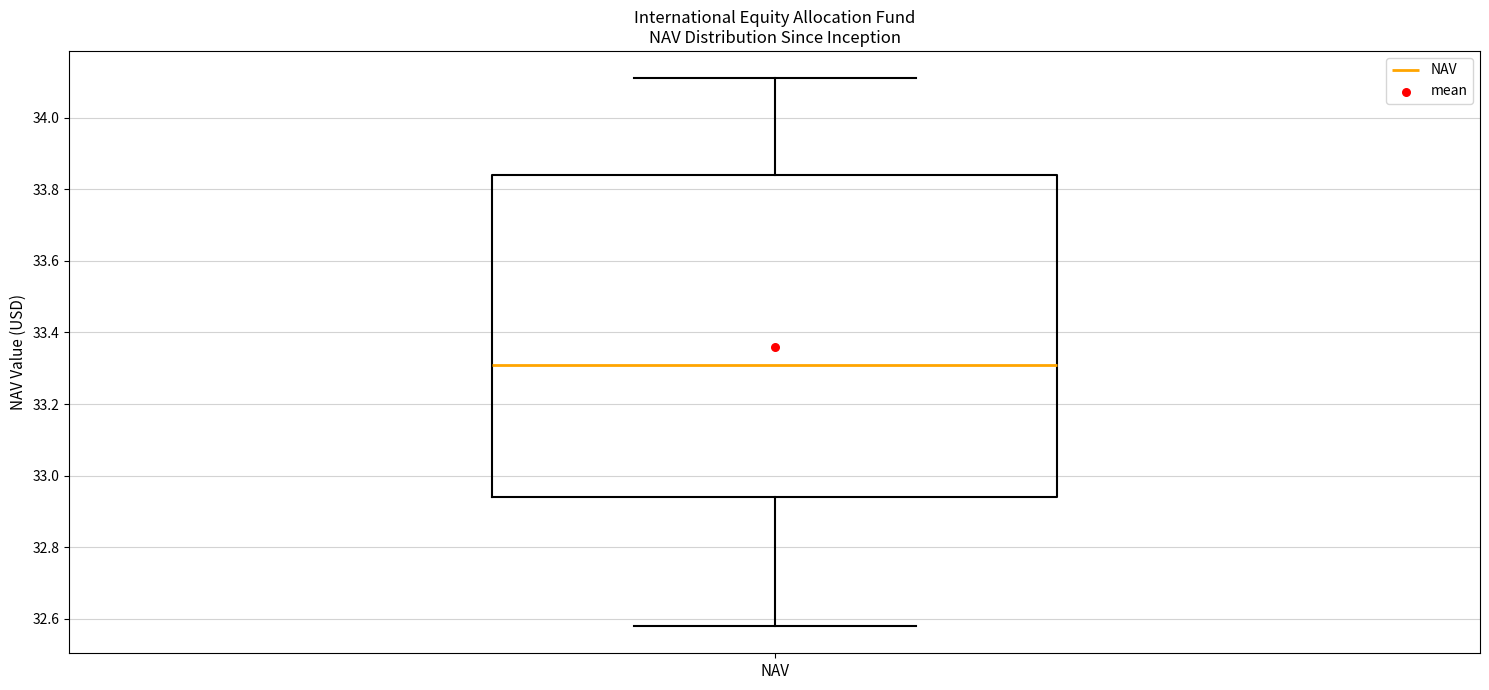

Where does the median line of the box for NAV sit on the y-axis? The values are not printed on the chart, so give them approximately, as read against the axis.

33.32